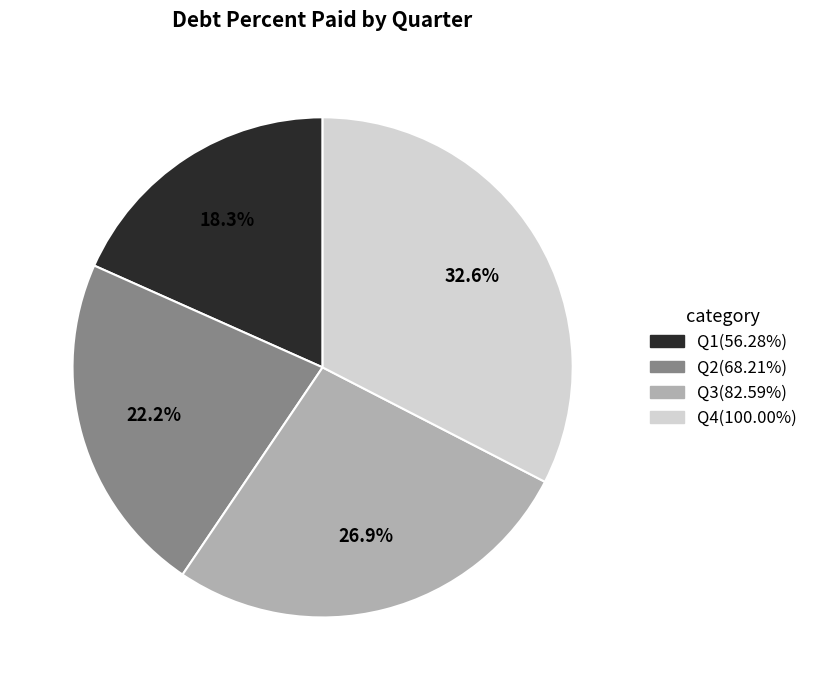

To the nearest percent, what is the difference between the Q4 and Q2 slice percentages?

10%